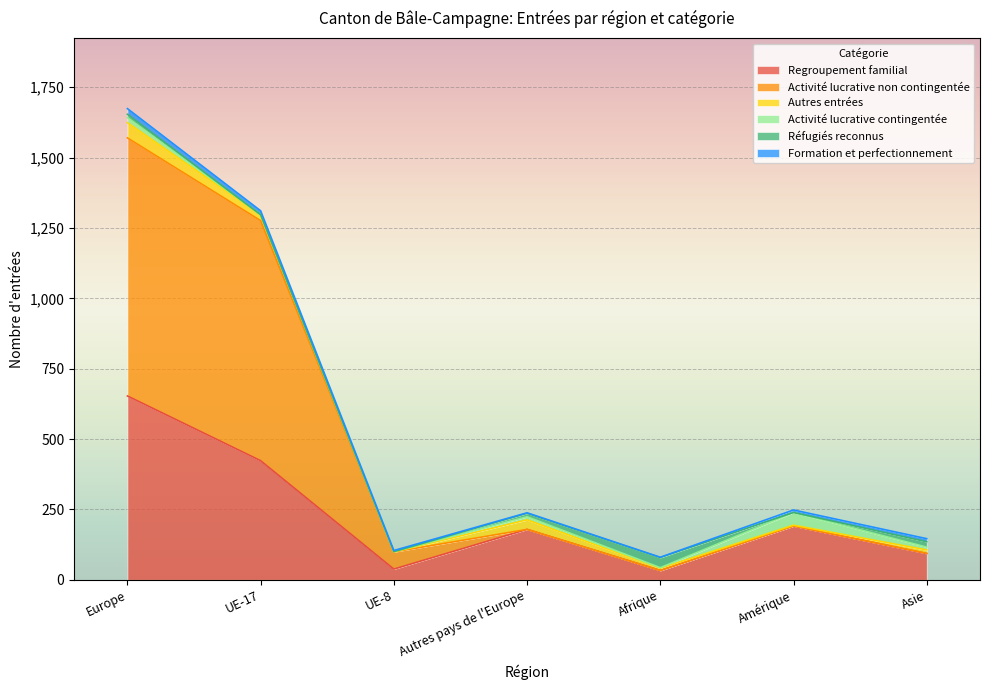

What is the label of the 1st point from the right?

Asie